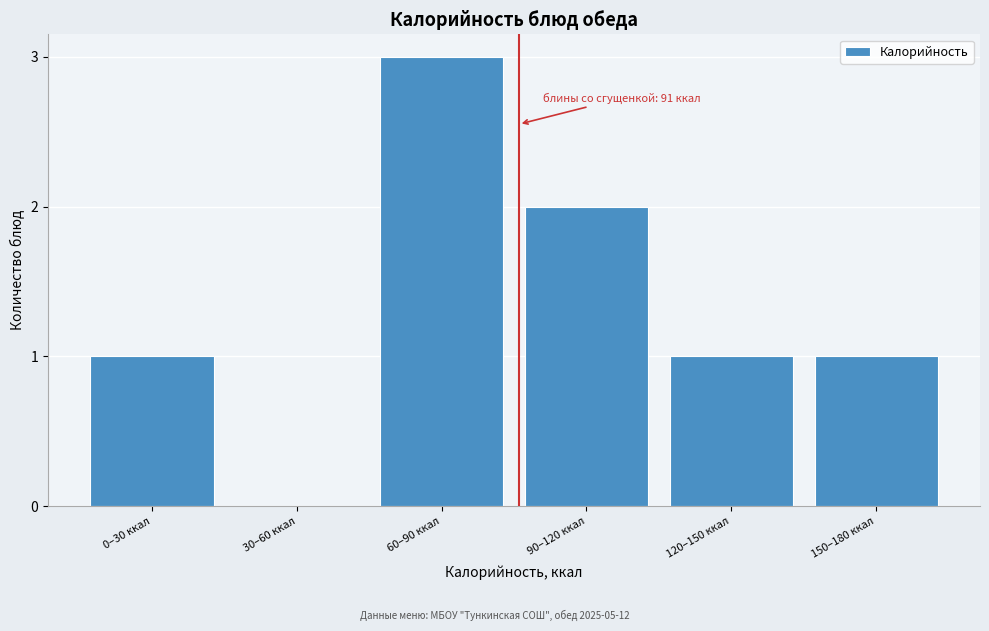

Reading left to right, extract all data points from this chart.

0–30 ккал=1	30–60 ккал=0	60–90 ккал=3	90–120 ккал=2	120–150 ккал=1	150–180 ккал=1